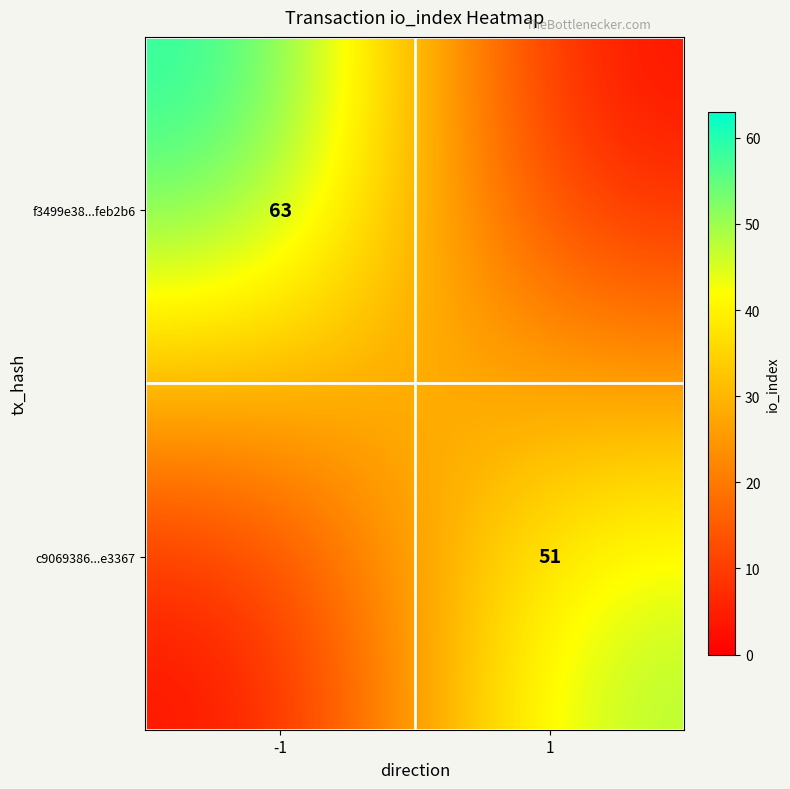

Is it true that c9069386...e3367 equals 84 at 1?

False